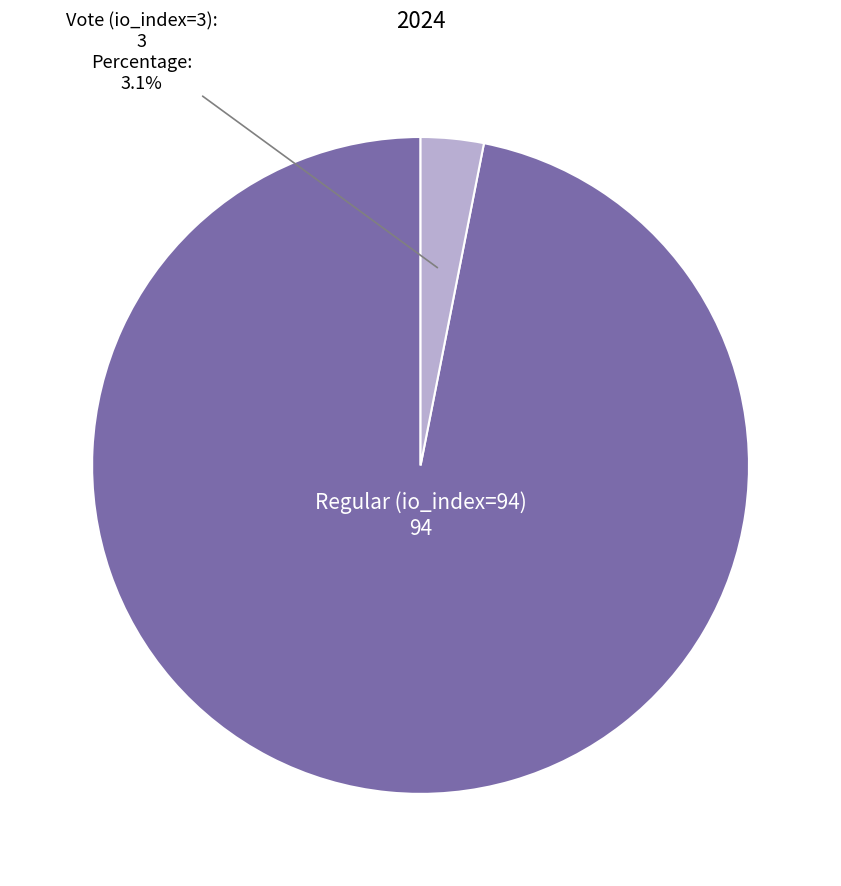

Is the sum of Vote (io_index=3) and Regular (io_index=94) greater than half?

Yes